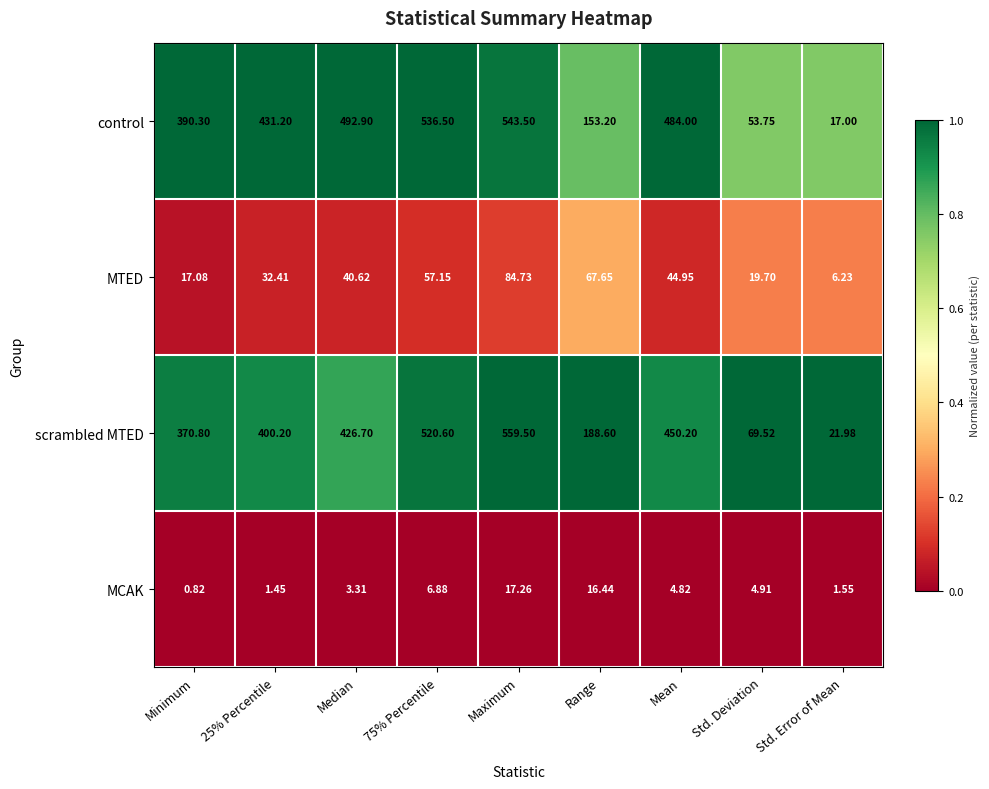

Rank the series by their maximum value, from highest to lowest.

scrambled MTED, control, MTED, MCAK